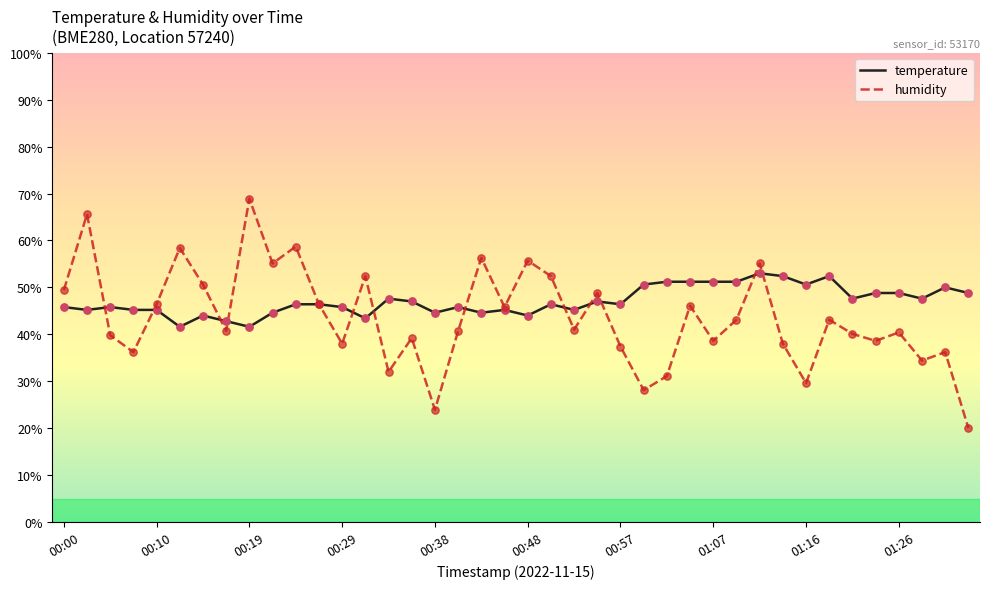

What is the greatest value displayed?

68.9